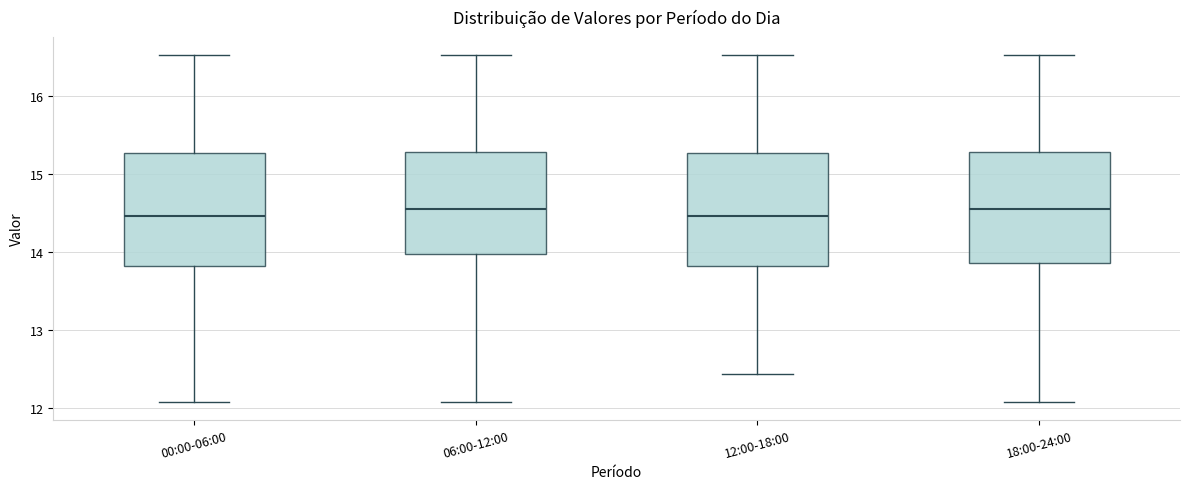

Where does the lower whisker of the box for 12:00-18:00 end on the y-axis? The values are not printed on the chart, so give them approximately, as read against the axis.

12.4